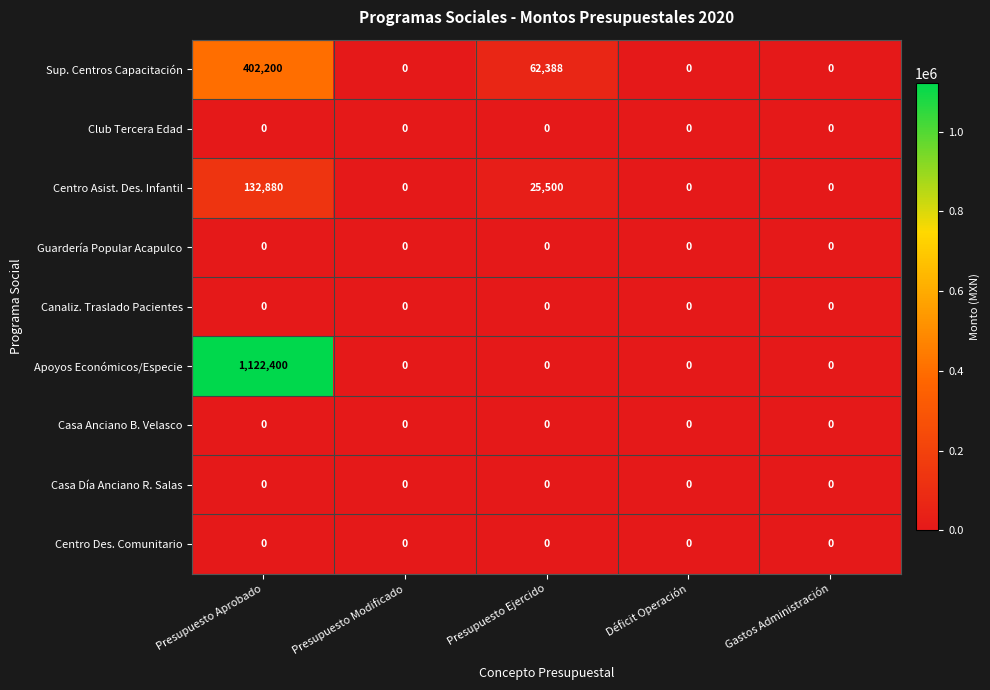

The value of Apoyos Económicos/Especie at Presupuesto Ejercido is 488678. True or false?

False